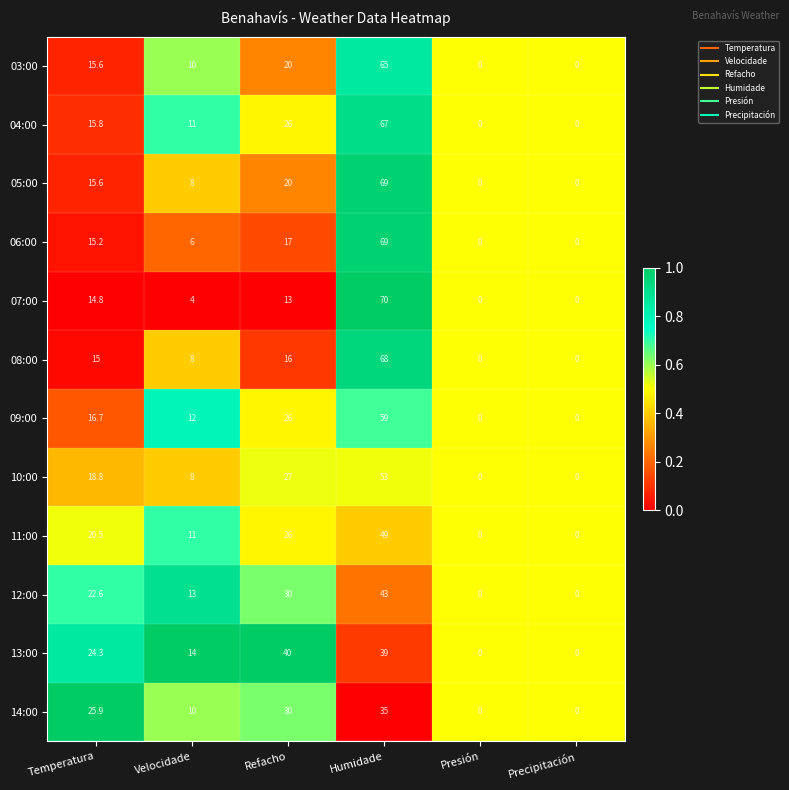

At which category does the chart reach its peak across all series?

Humidade